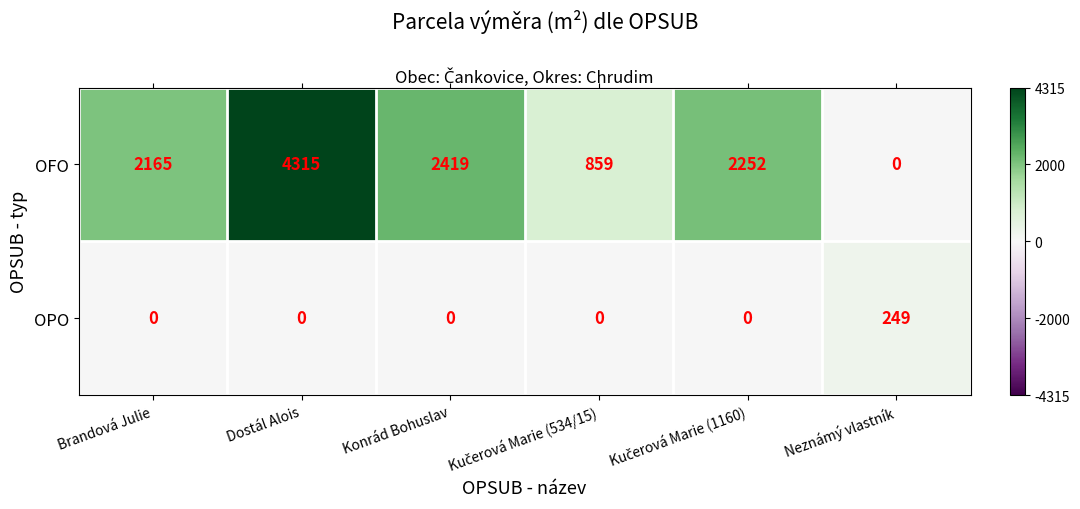

What is the average value of the OFO series?

2002